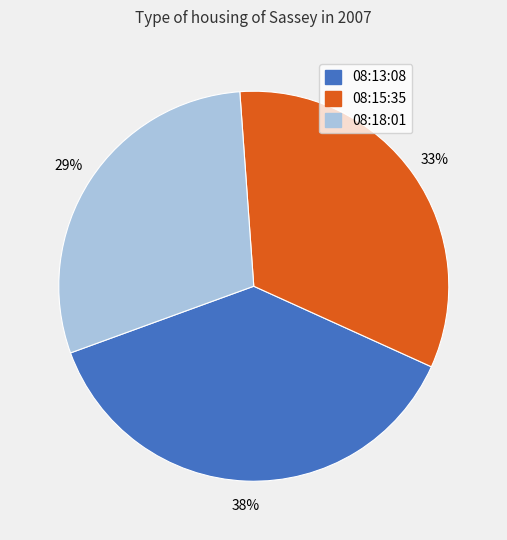

Is there a majority slice in this chart?

No